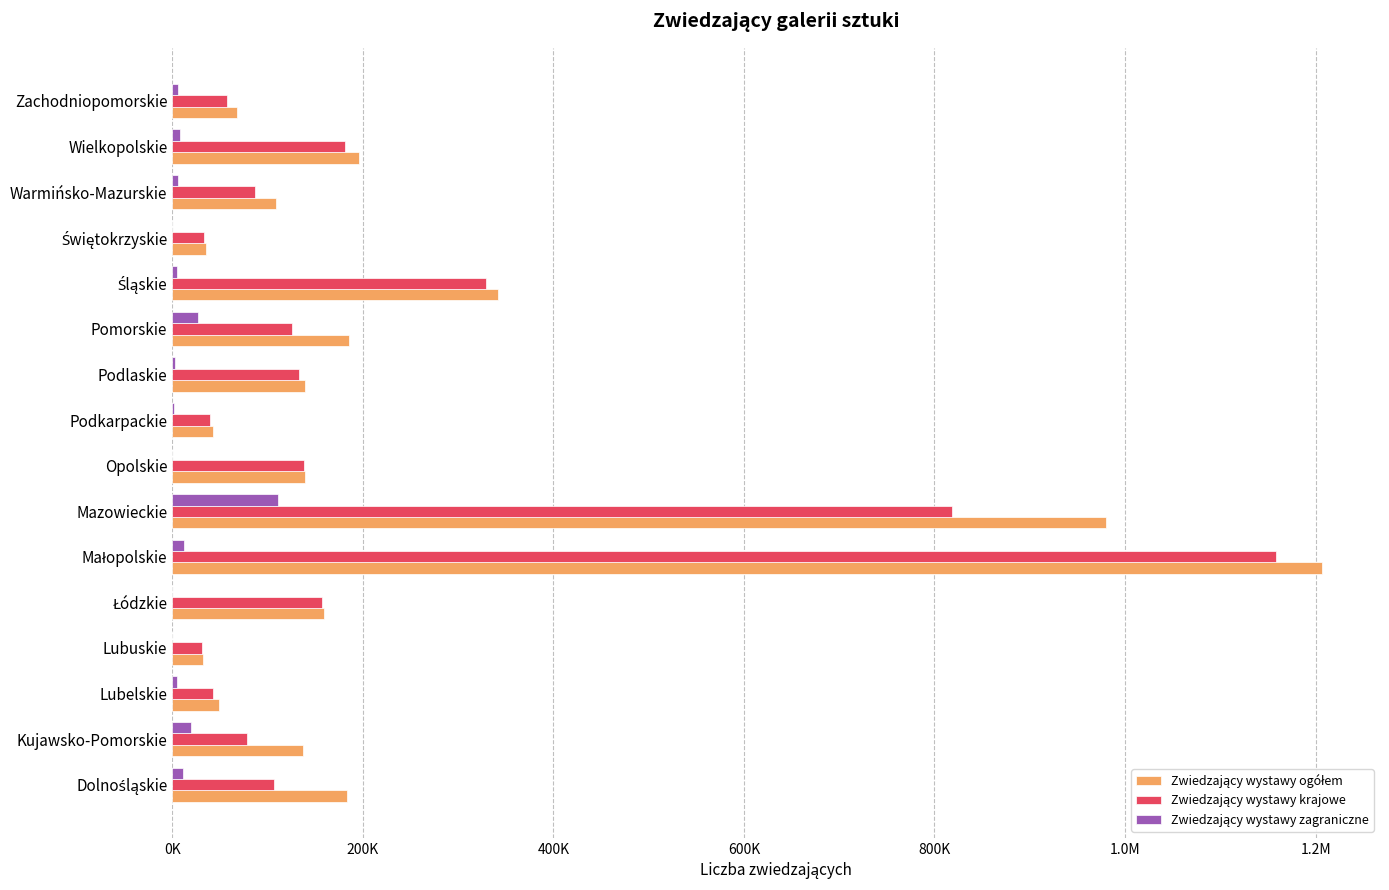

Which series has the largest total across all categories?

Zwiedzający wystawy ogółem